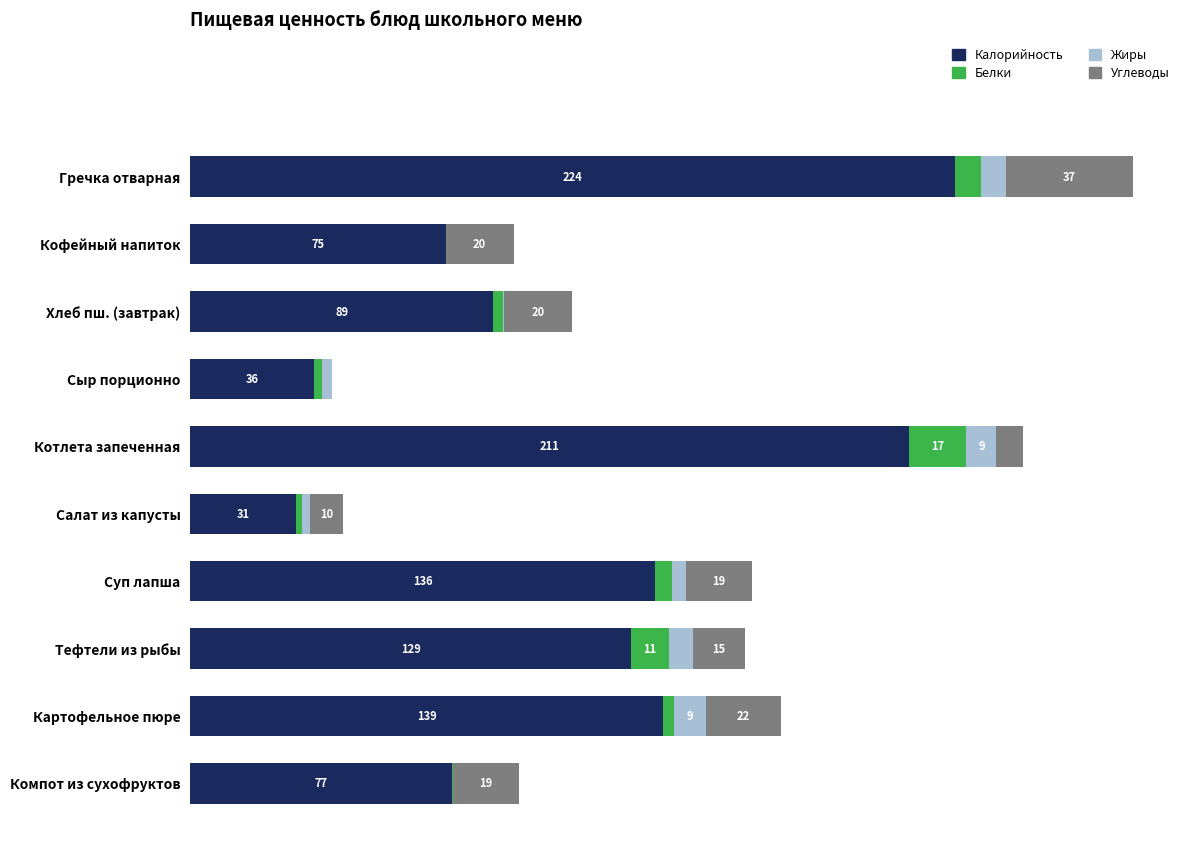

At which category is the sum across all series the highest?

Гречка отварная